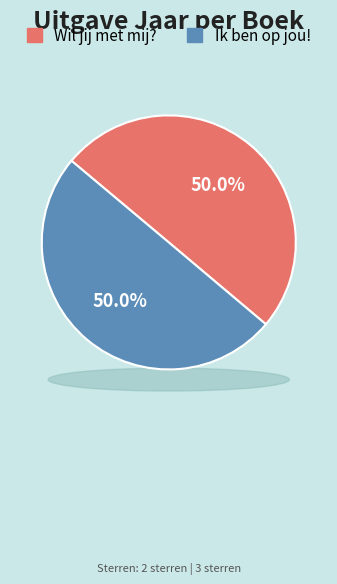

What is the ratio of the value at Ik ben op jou! to the value at Wil jij met mij??

1.0